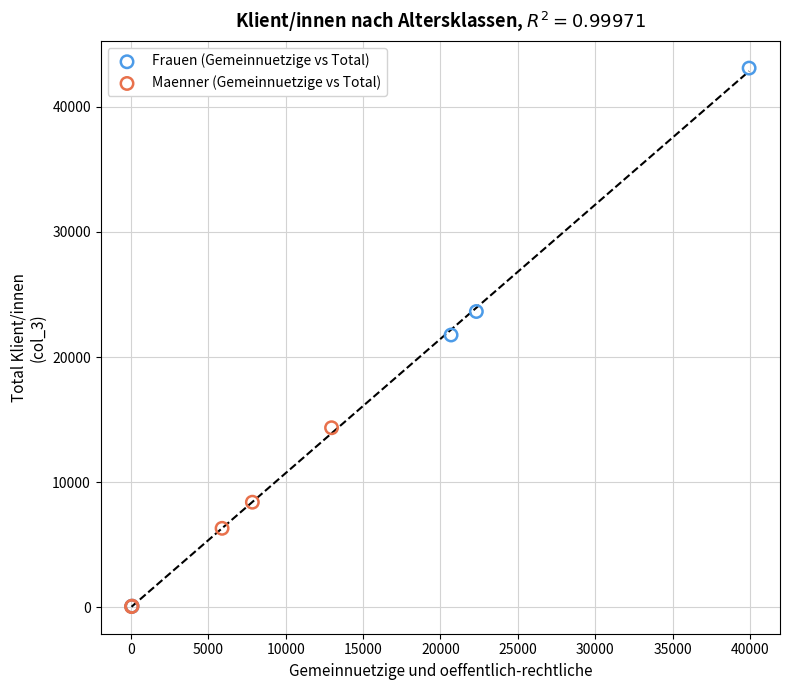

Which series contains the highest Y value?

Frauen (Gemeinnuetzige vs Total)